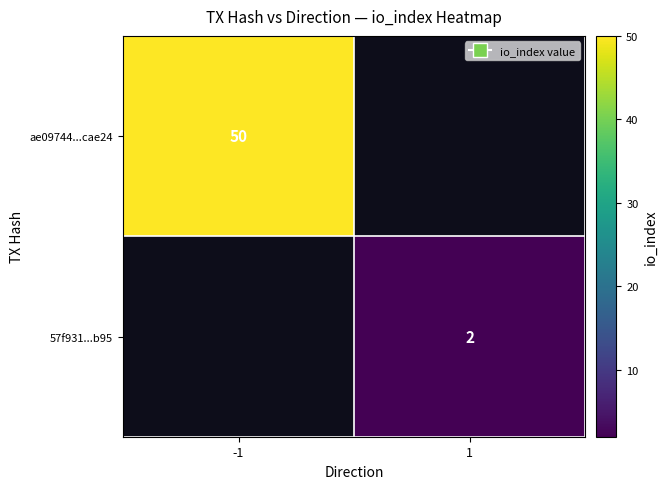

Is it true that ae09744...cae24 equals 77 at -1?

False